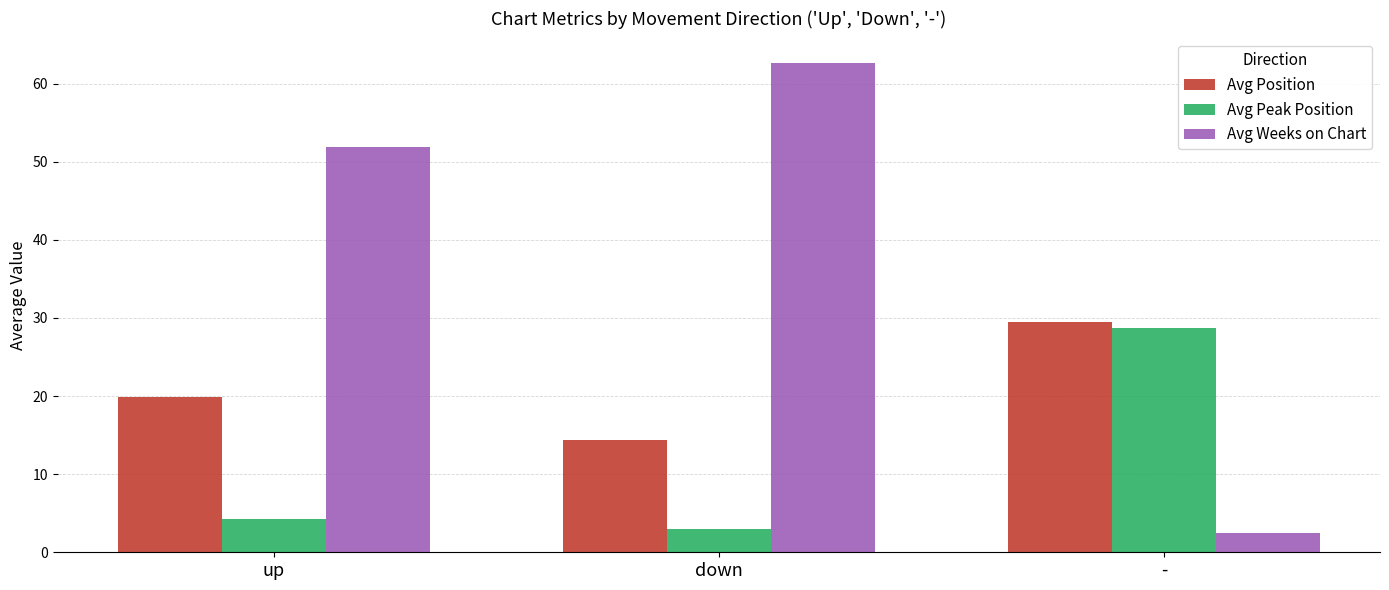

At which category is the sum across all series the highest?

down